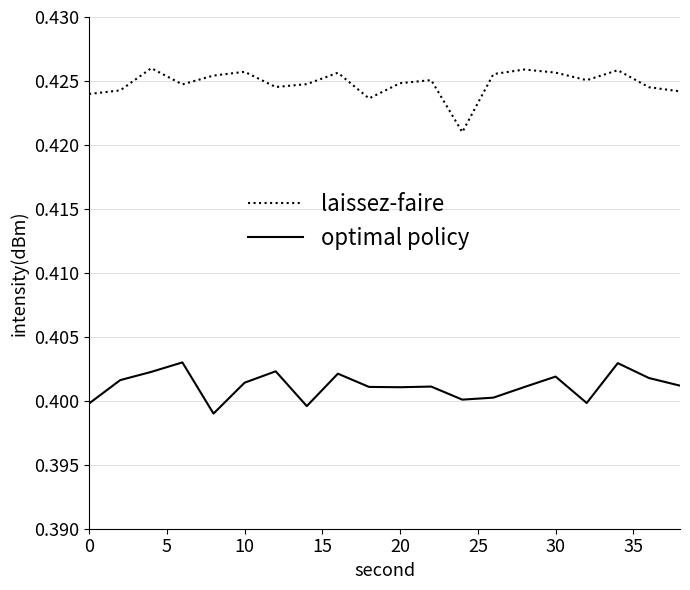

True or false: laissez-faire and optimal policy cross at least once.

False